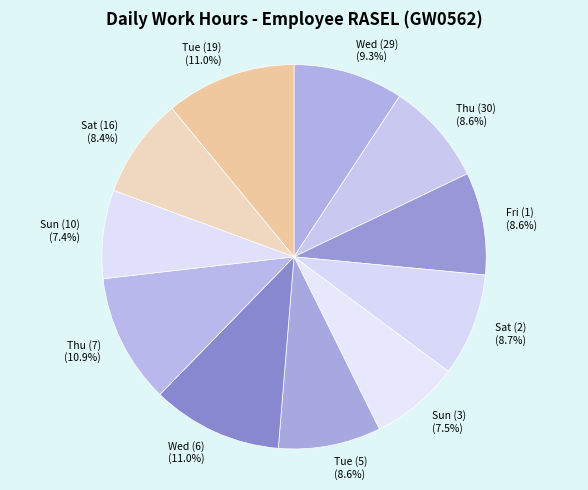

True or false: Sun (10) accounts for 7% of the total.

True